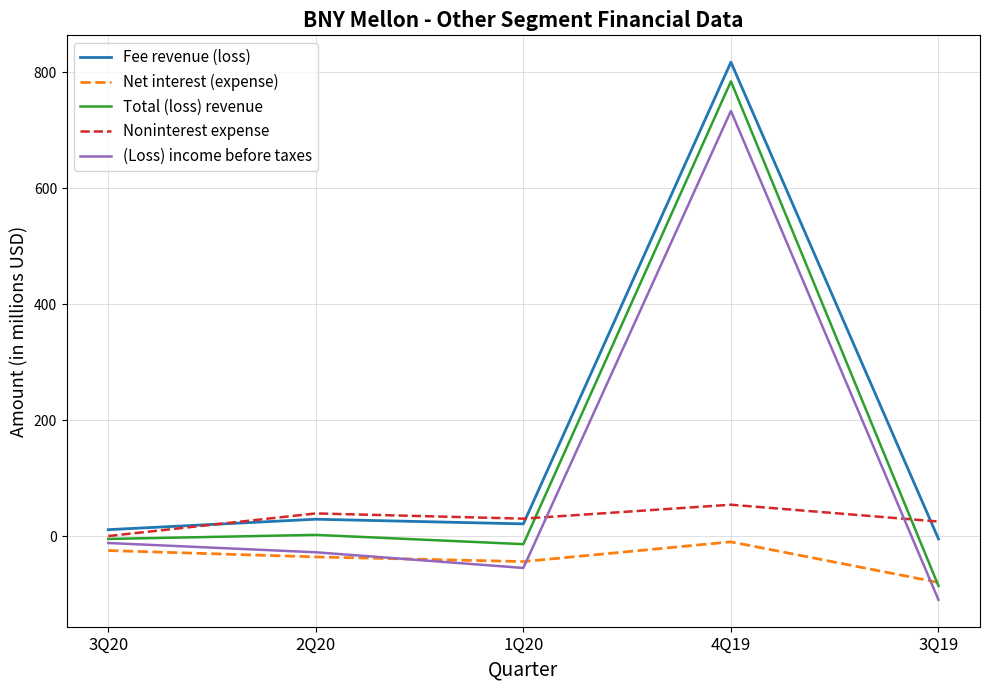

How many values in (Loss) income before taxes are below zero?

4